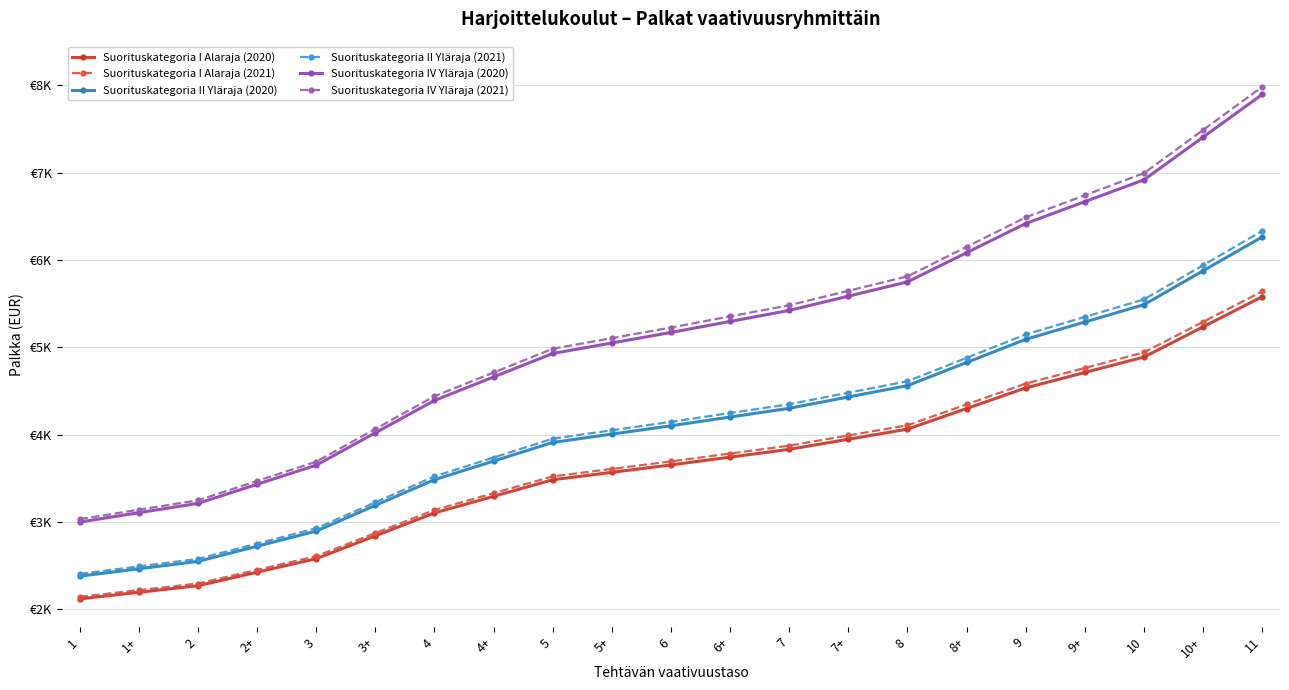

What are all the series names shown in the legend?

Suorituskategoria I Alaraja (2020), Suorituskategoria I Alaraja (2021), Suorituskategoria II Yläraja (2020), Suorituskategoria II Yläraja (2021), Suorituskategoria IV Yläraja (2020), Suorituskategoria IV Yläraja (2021)